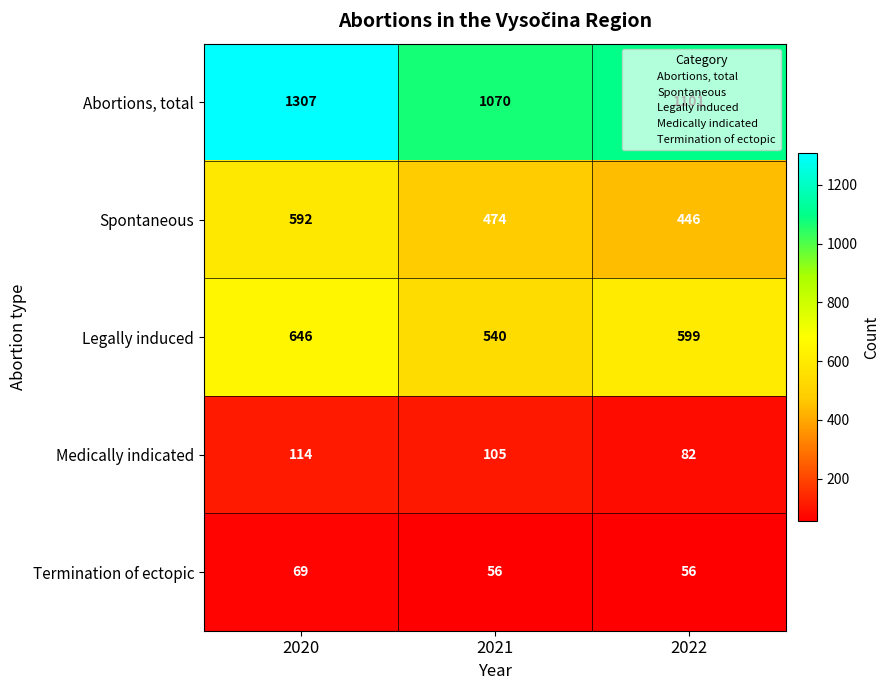

Where is Abortions, total nearest to the value 1188?

2022